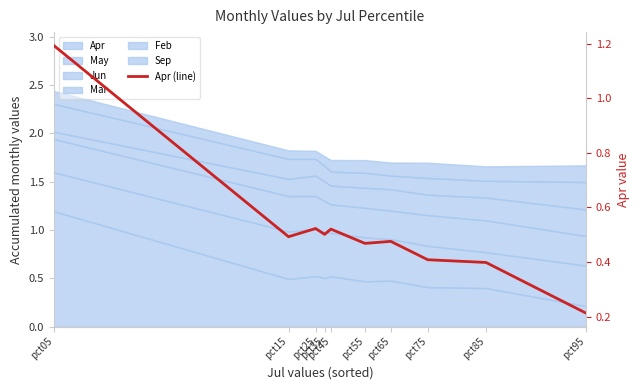

Reading left to right, what are all the values shown in this chart?

1.2	0.5	0.5	0.5	0.5	0.5	0.5	0.4	0.4	0.2